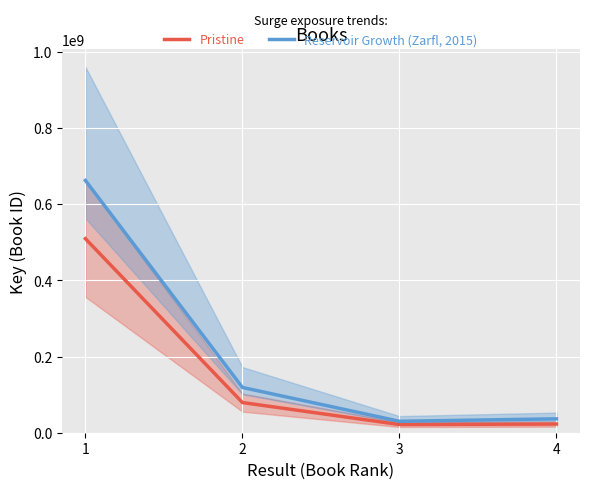

What is the difference between the highest and lowest values at 1?

152762027.7